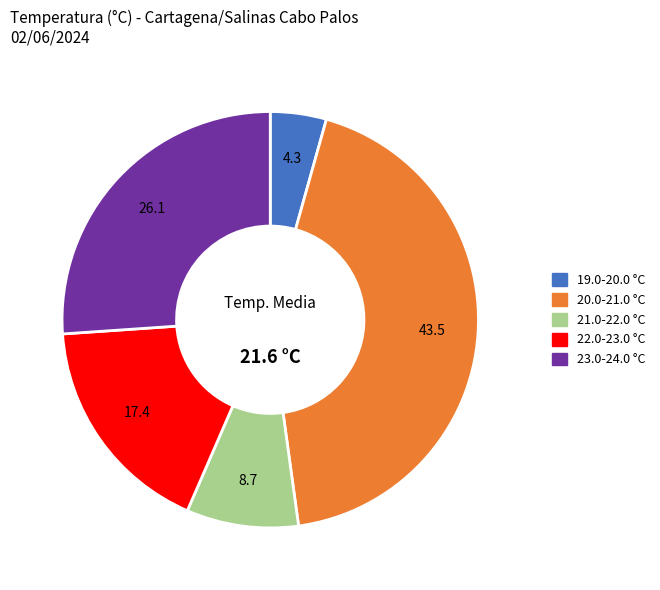

Is there any slice that represents more than half of the pie?

No